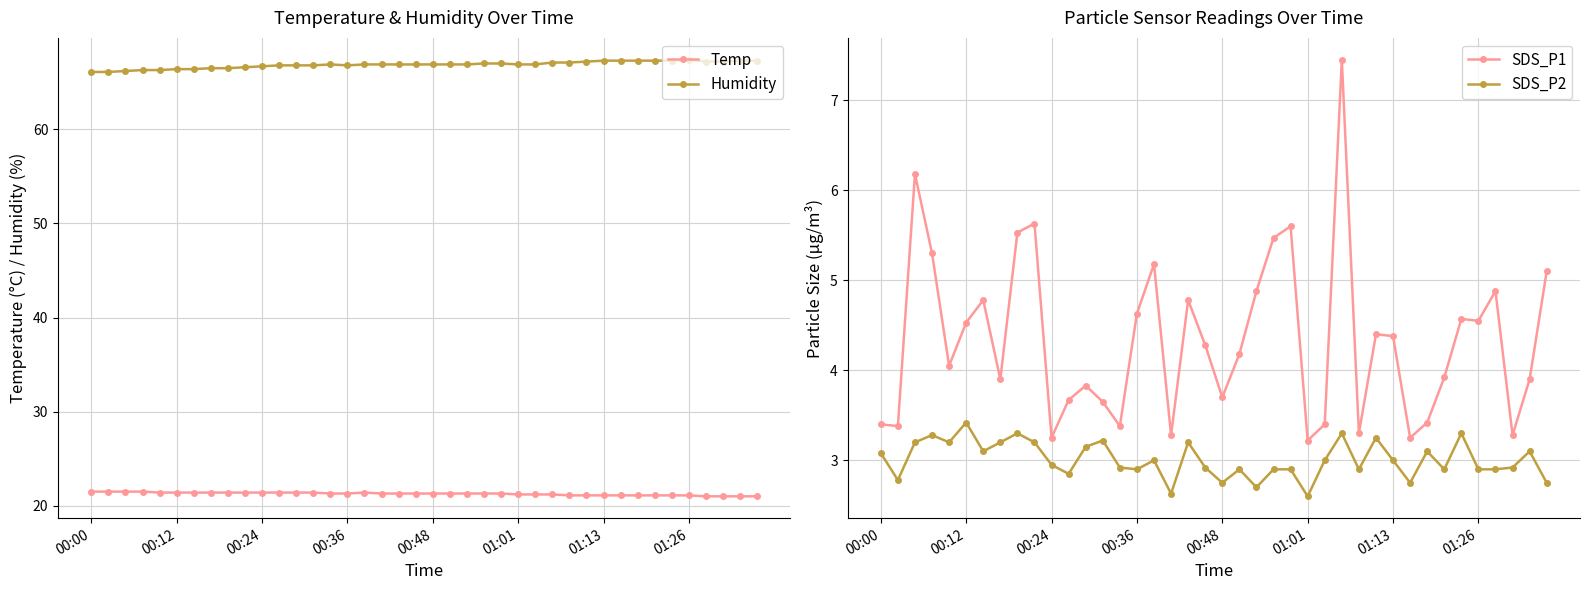

How many distinct data groups are displayed?

4